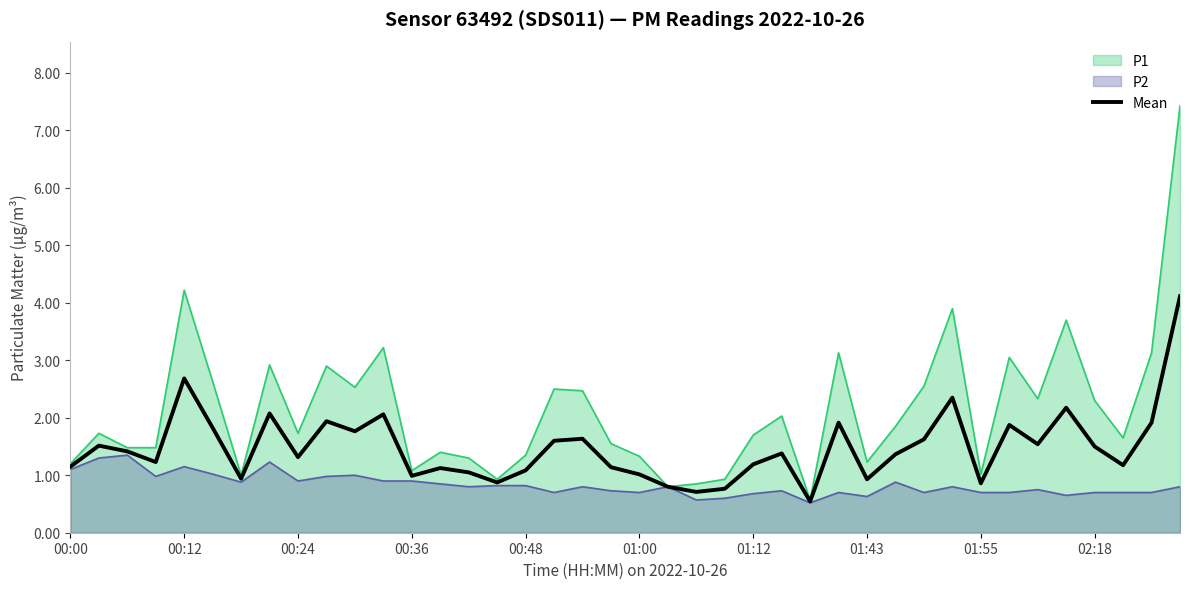

How many distinct data groups are displayed?

3